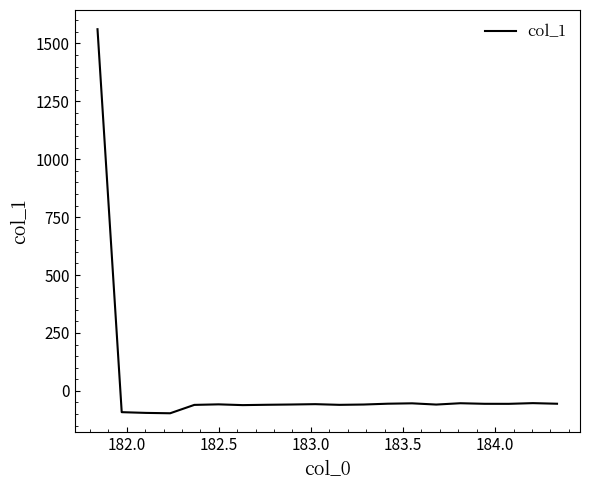

What is the difference between the maximum and minimum values?

1657.8